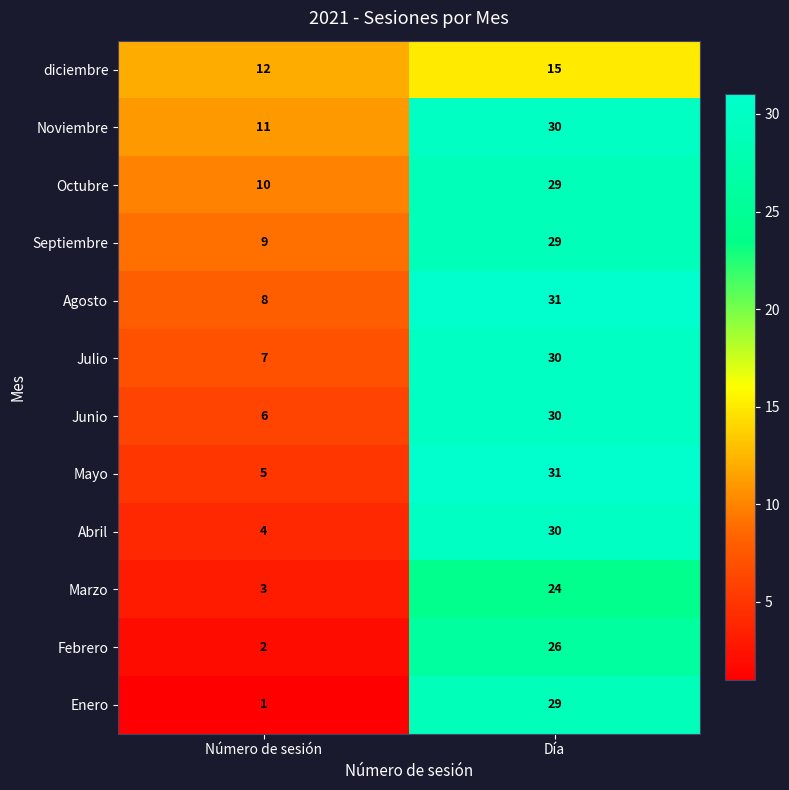

What is the approximate value of Marzo at Número de sesión, to the nearest 5?

5